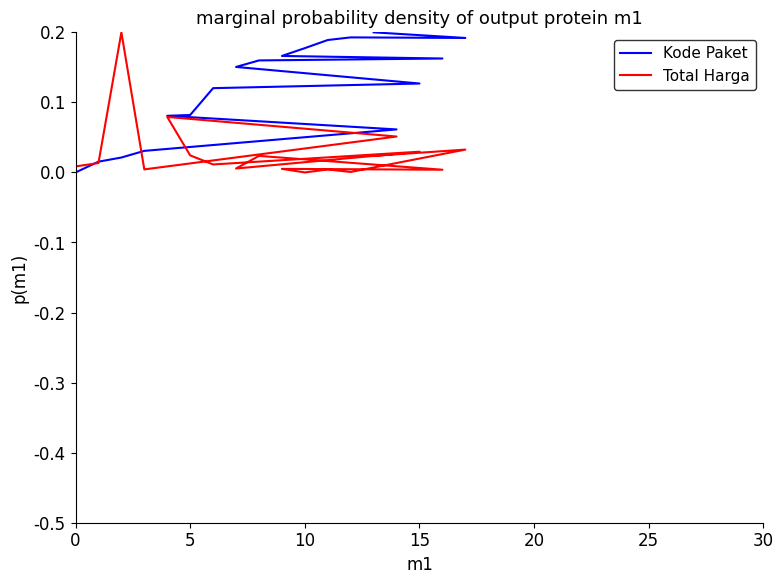

How many lines are shown in the chart?

2